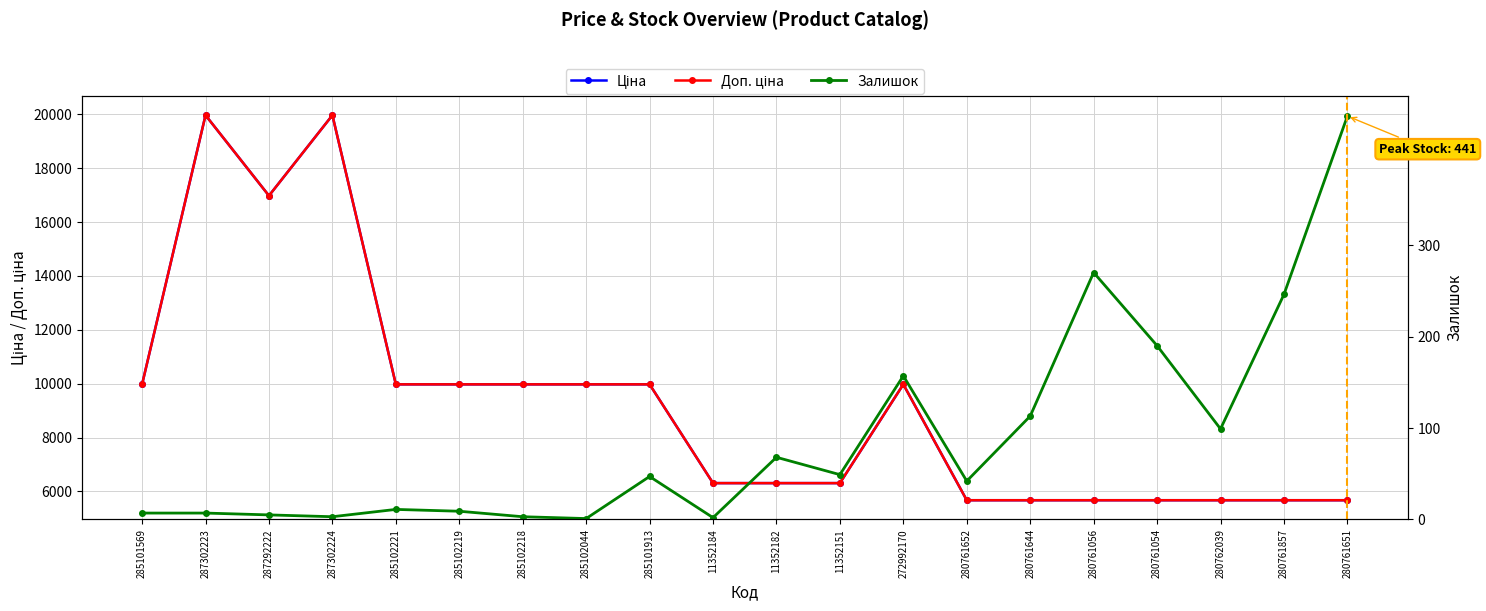

What are all the series names shown in the legend?

Ціна, Доп. ціна, Залишок